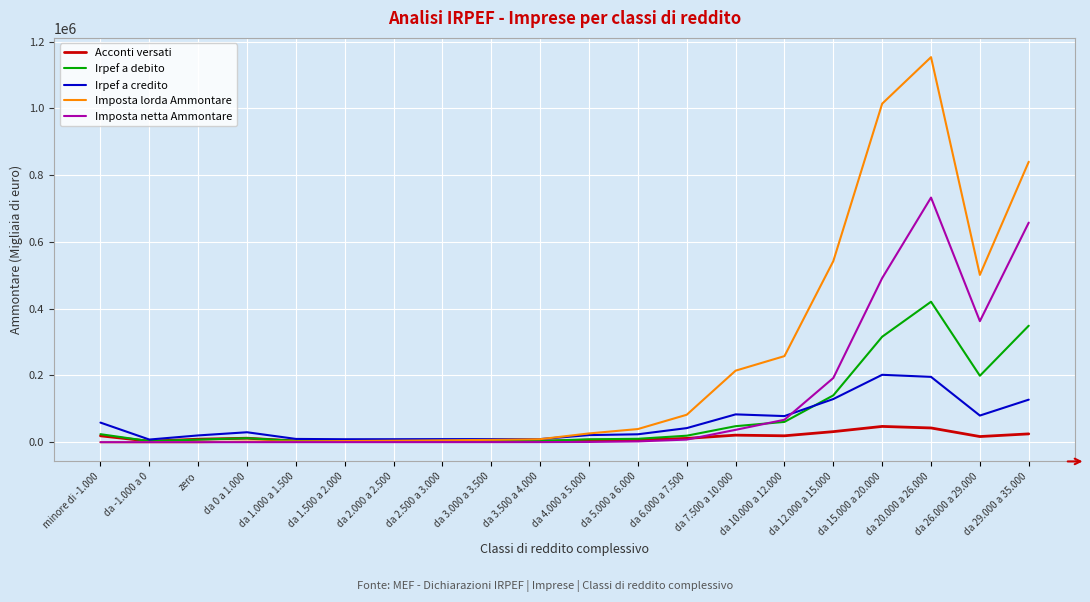

Is the value of Imposta lorda Ammontare at da 4.000 a 5.000 greater than the value of Irpef a debito at da 12.000 a 15.000?

No